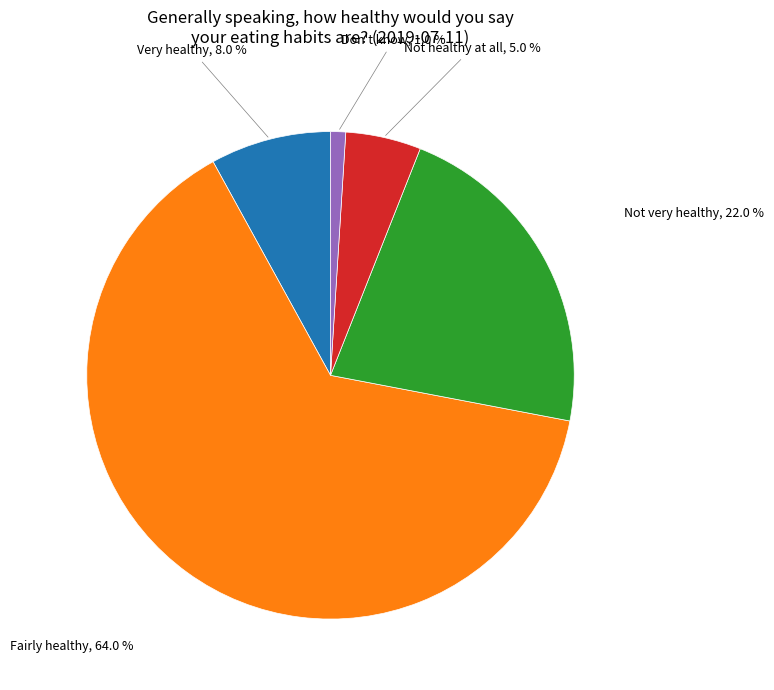

Is there any slice that represents more than half of the pie?

Yes